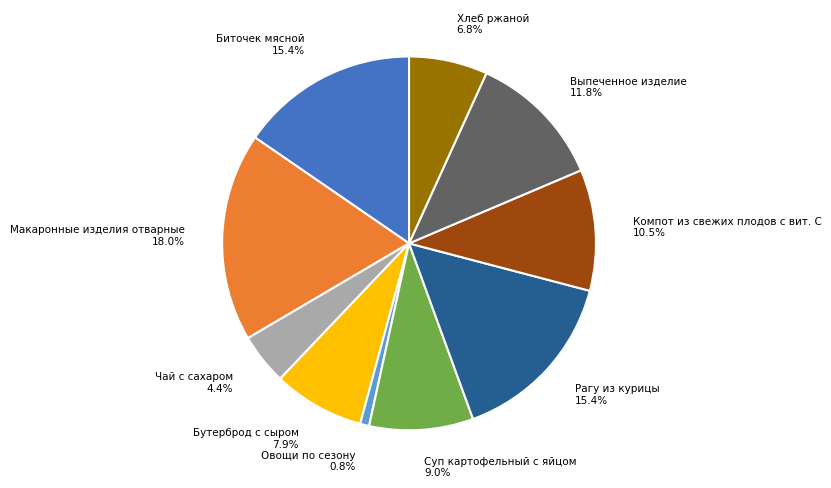

What is the smallest slice in the pie chart?

Овощи по сезону